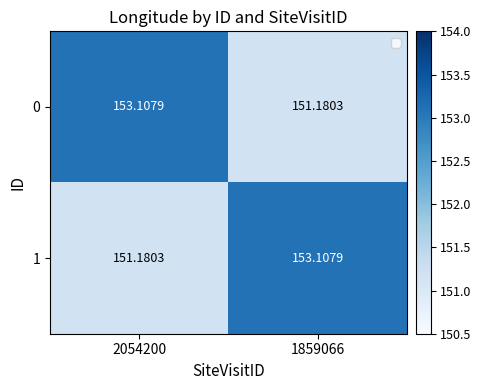

At which category is the sum across all series the highest?

2054200